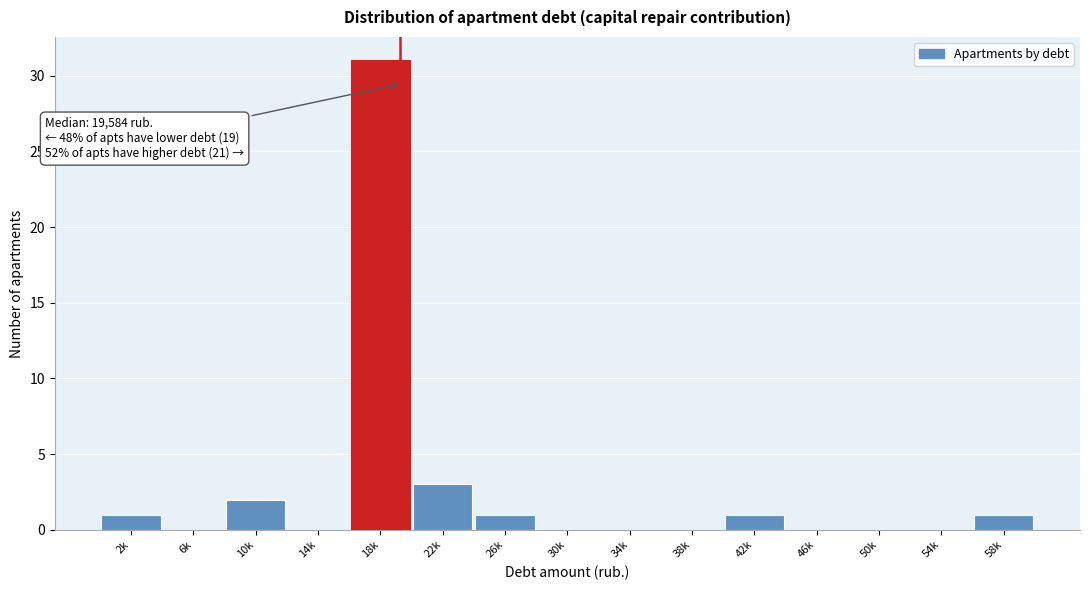

Reading left to right, transcribe all the data shown in this chart.

2k=1	6k=0	10k=2	14k=0	18k=31	22k=3	26k=1	30k=0	34k=0	38k=0	42k=1	46k=0	50k=0	54k=0	58k=1